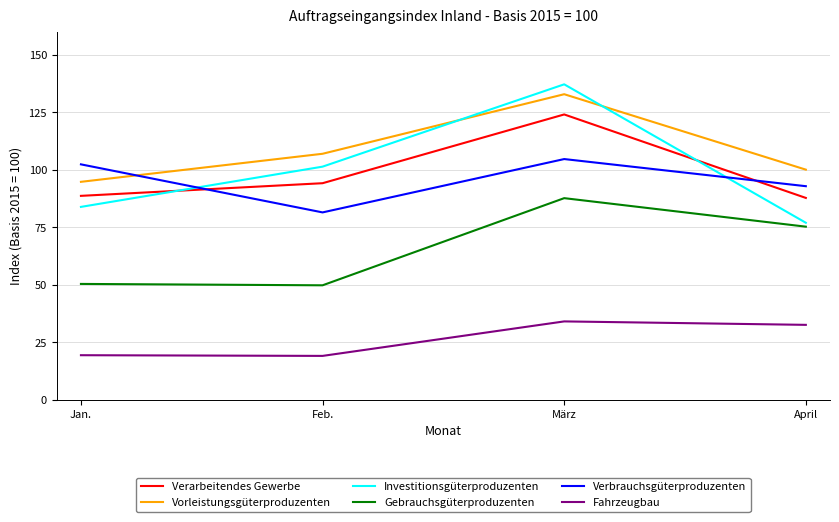

How many interior local valleys does the Verbrauchsgüterproduzenten series have?

1